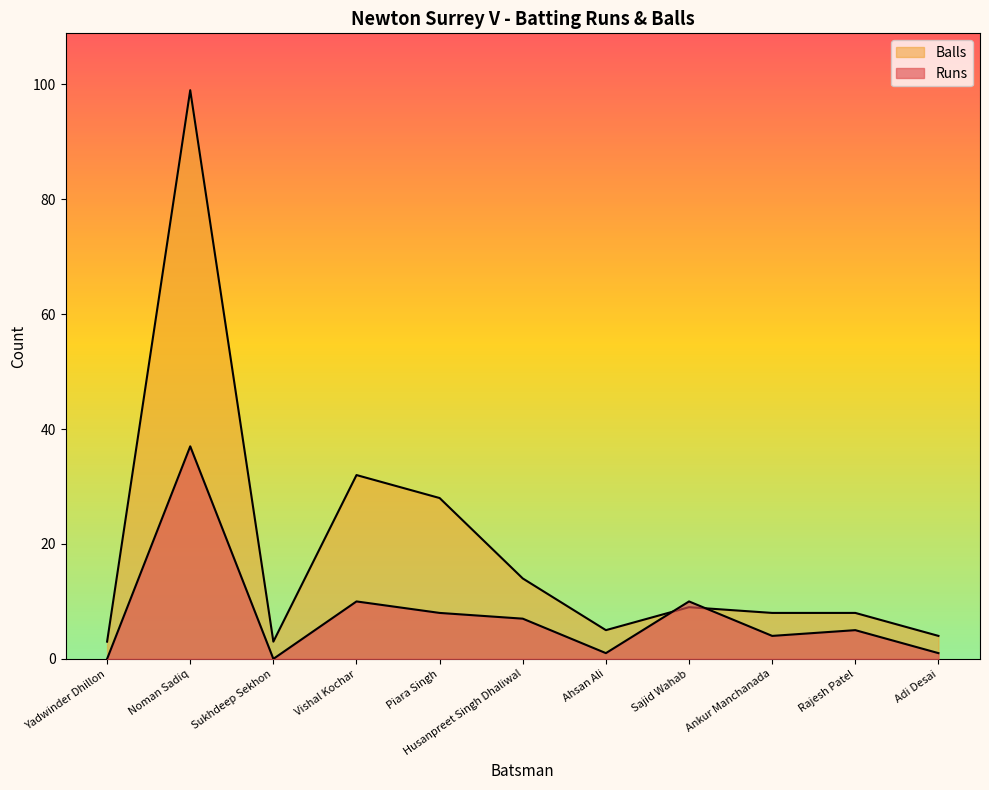

Which series has the largest total across all categories?

Balls